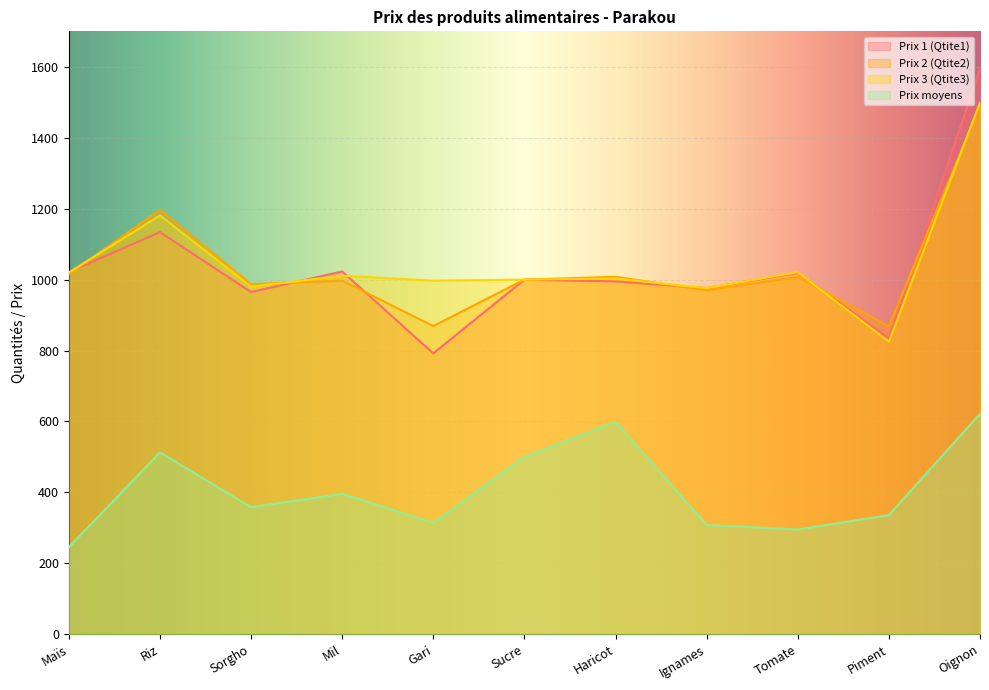

The value of Prix 1 (Qtite1) at Maïs is 245.2. True or false?

False